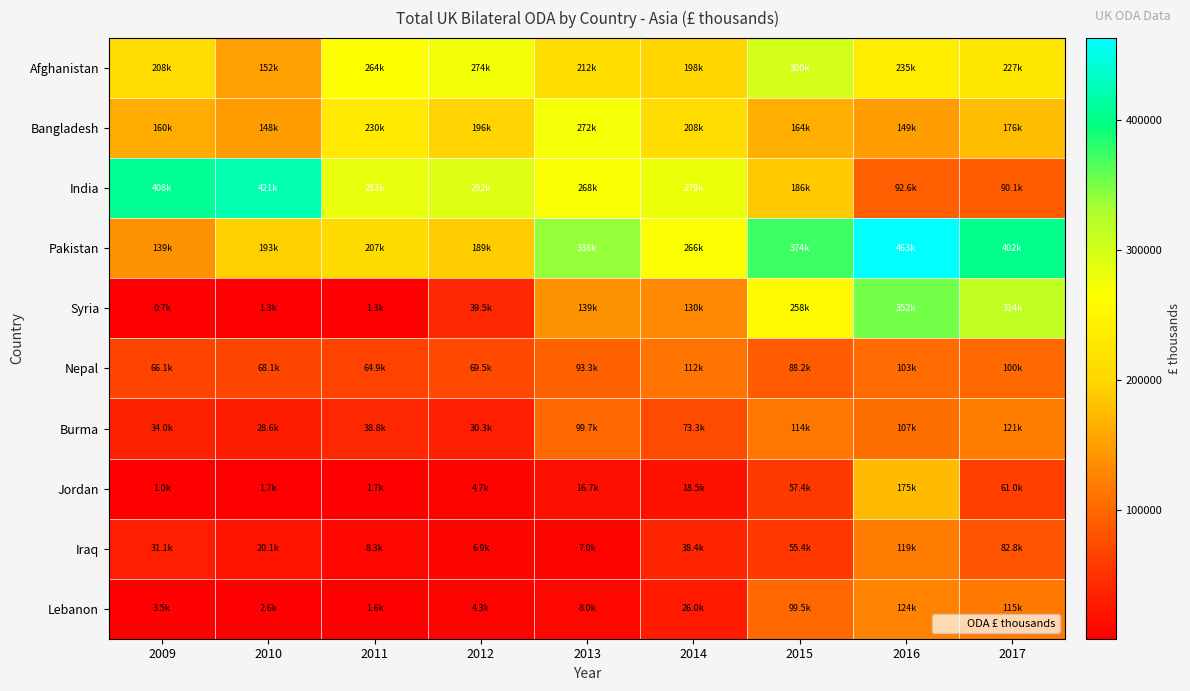

Reading right to left, list all the values displayed in this chart.

Afghanistan: 2017=226947.8	2016=235318.0	2015=299927.6	2014=197543.1	2013=211851.9	2012=273801.2	2011=264128.8	2010=152053.0	2009=208251.0
Bangladesh: 2017=175830.1	2016=148540.0	2015=163696.6	2014=208244.7	2013=272005.1	2012=196119.8	2011=229947.4	2010=147839.5	2009=160477.8
India: 2017=90137.7	2016=92620.4	2015=185579.8	2014=278796.0	2013=268041.0	2012=291791.4	2011=283111.4	2010=421092.3	2009=408033.8
Pakistan: 2017=402496.6	2016=462648.3	2015=373782.6	2014=266324.3	2013=338219.6	2012=189217.7	2011=206848.6	2010=193282.0	2009=139326.0
Syria: 2017=313828.4	2016=351795.9	2015=257708.0	2014=129631.0	2013=138749.9	2012=39547.3	2011=1267.9	2010=1259.5	2009=671.9
Nepal: 2017=100283.4	2016=103030.0	2015=88210.0	2014=111898.4	2013=93329.6	2012=69502.2	2011=64917.3	2010=68110.5	2009=66092.2
Burma: 2017=120909.9	2016=106922.4	2015=113894.9	2014=73277.9	2013=99659.4	2012=30323.7	2011=38803.1	2010=28599.3	2009=33995.9
Jordan: 2017=60978.8	2016=174853.1	2015=57448.5	2014=18538.3	2013=16692.0	2012=4748.5	2011=1654.4	2010=1708.7	2009=974.2
Iraq: 2017=82836.7	2016=118881.1	2015=55437.2	2014=38370.5	2013=7008.5	2012=6873.2	2011=8346.1	2010=20059.6	2009=31092.9
Lebanon: 2017=115182.7	2016=124037.2	2015=99533.4	2014=26008.8	2013=8035.0	2012=4327.2	2011=1646.5	2010=2565.4	2009=3456.1